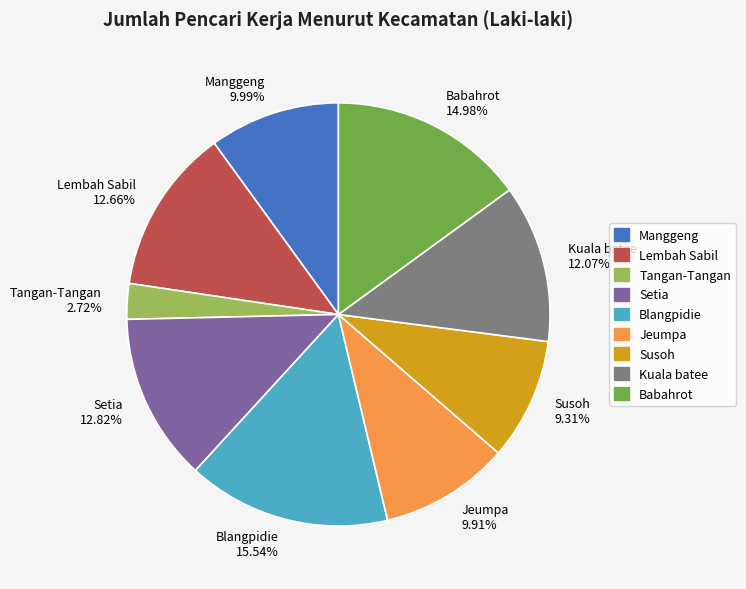

Combined, do Susoh and Lembah Sabil account for over 50%?

No